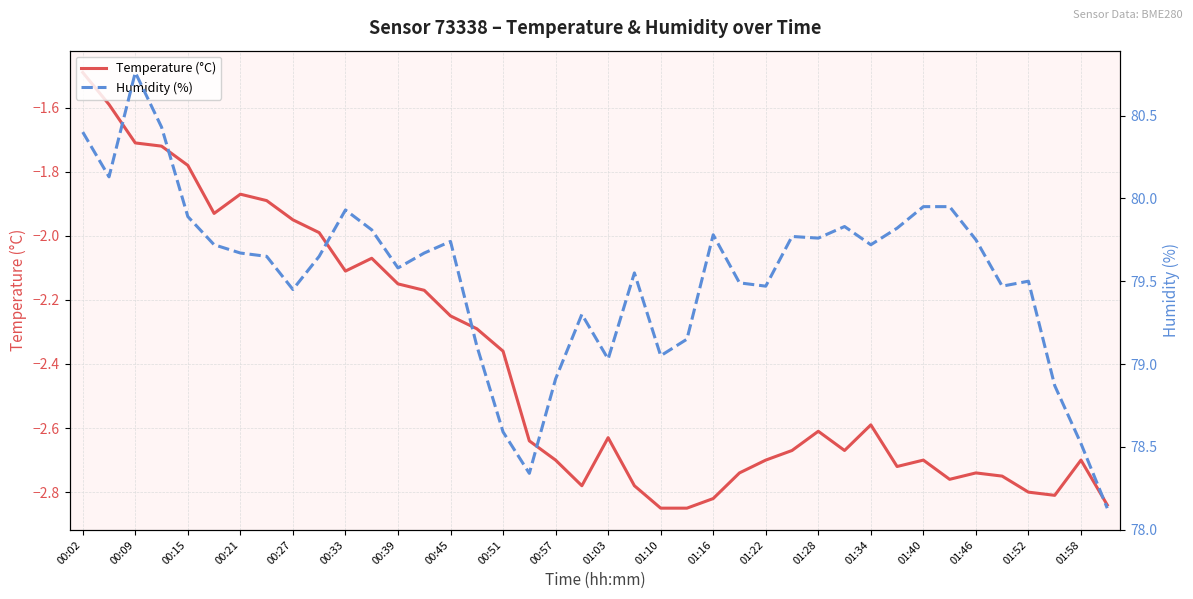

In Temperature (°C), how many points are higher than both neighbors (excluding endpoints)?

8